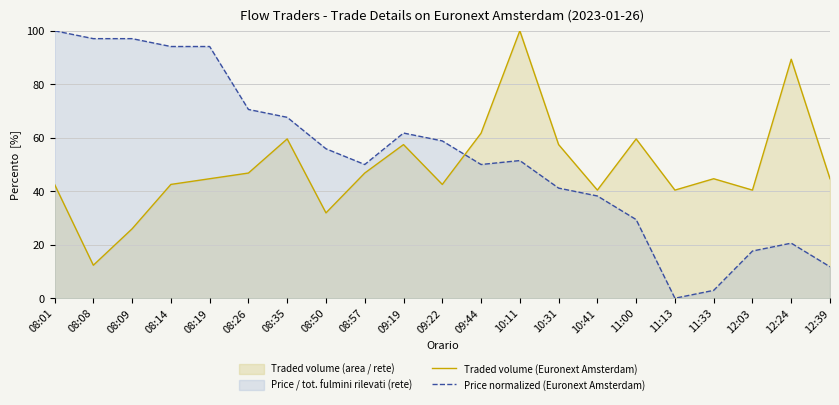

At 08:19, list the series in order from largest to smallest.

Price normalized (Euronext Amsterdam), Traded volume (Euronext Amsterdam)